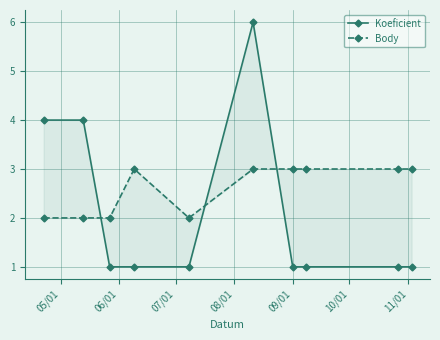

How many times do Body and Koeficient cross each other?

3